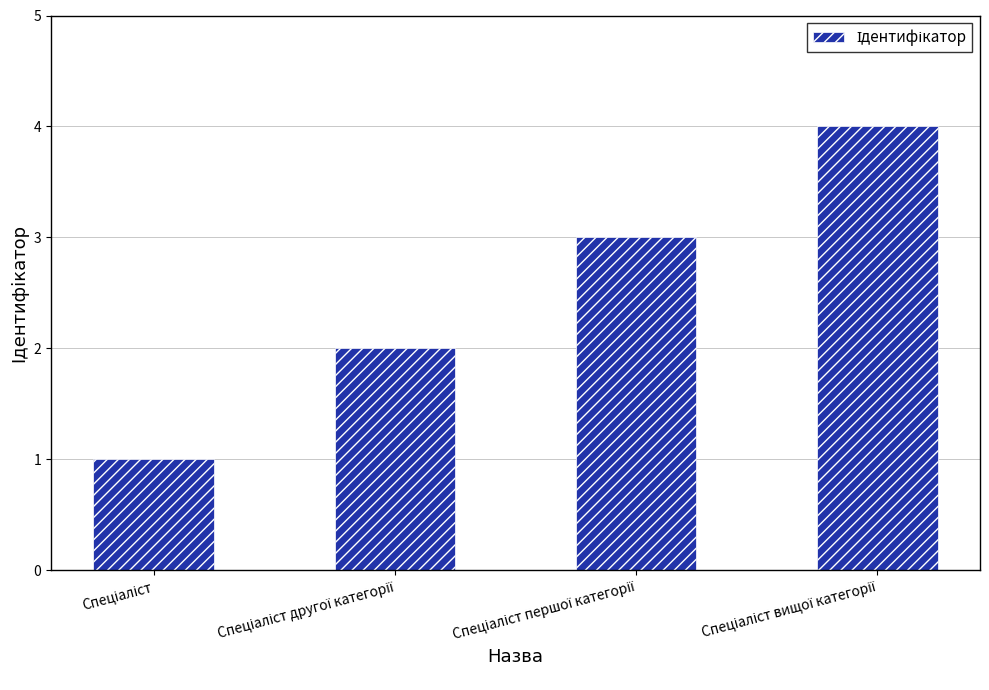

What is the maximum value shown in the chart?

4